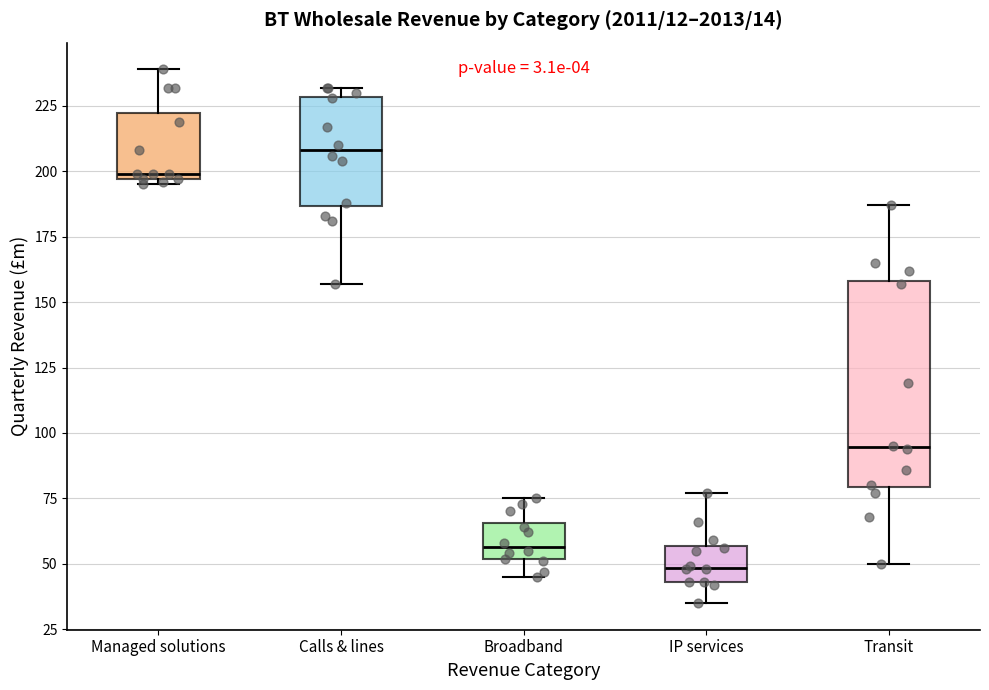

Which box has the highest median line?

Calls & lines